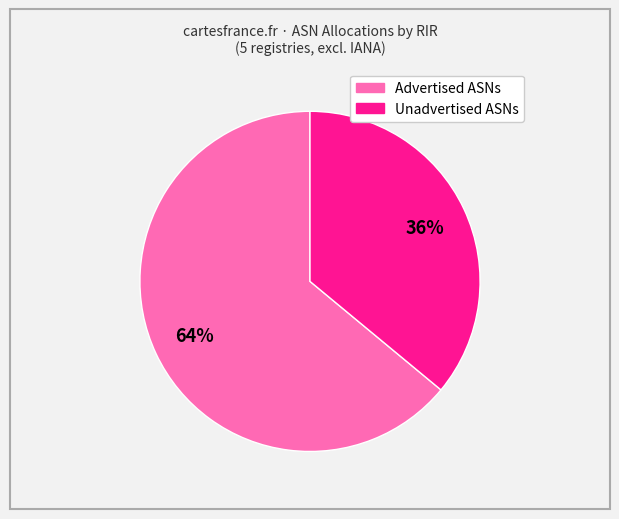

To the nearest percent, what is the difference between the largest and smallest slice percentages?

28%